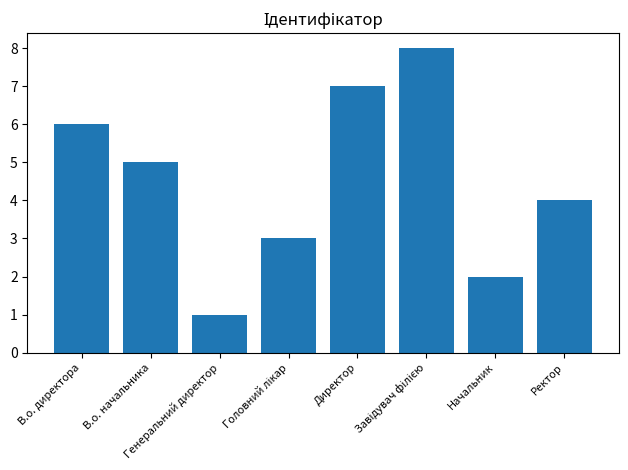

What is the difference between the second highest and second lowest values?

5